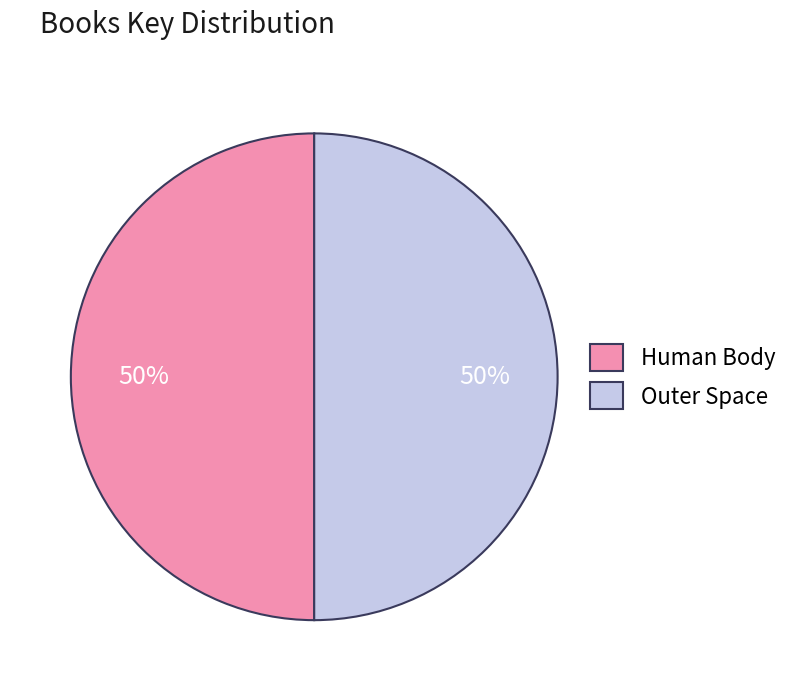

To the nearest percent, what is the average slice percentage?

50%